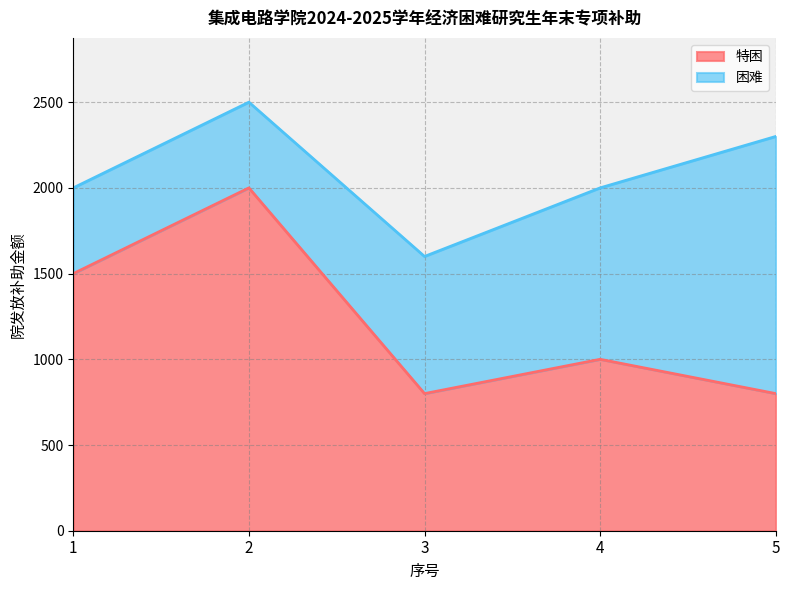

List the labels in order of value, smallest first.

3, 5, 4, 1, 2